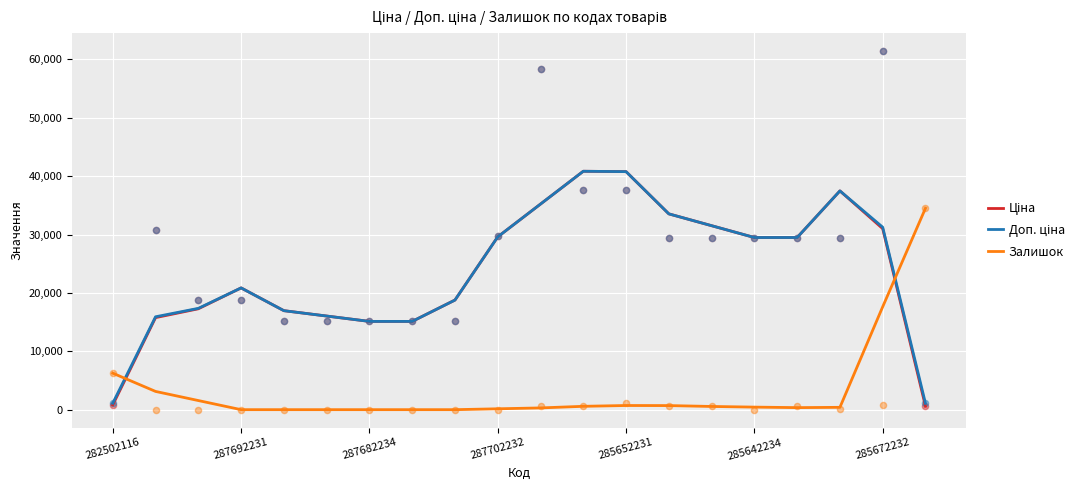

What is the highest value of the Залишок series?

34500.0